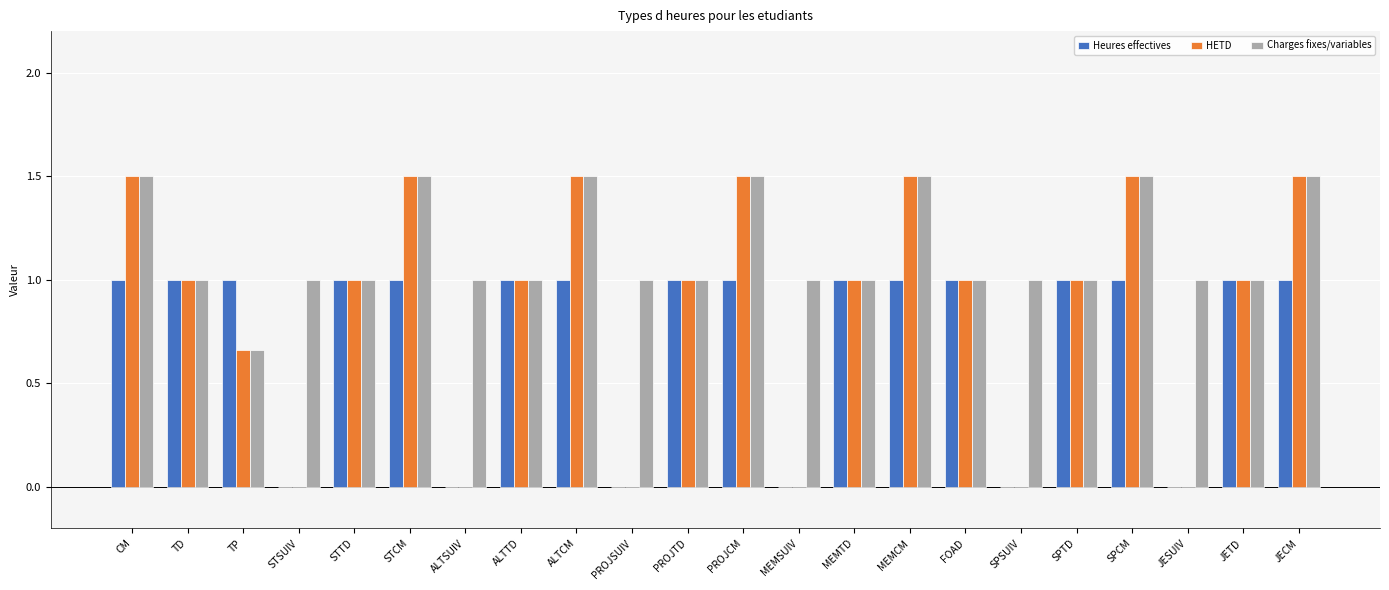

What is the total value across all series at FOAD?

3.0